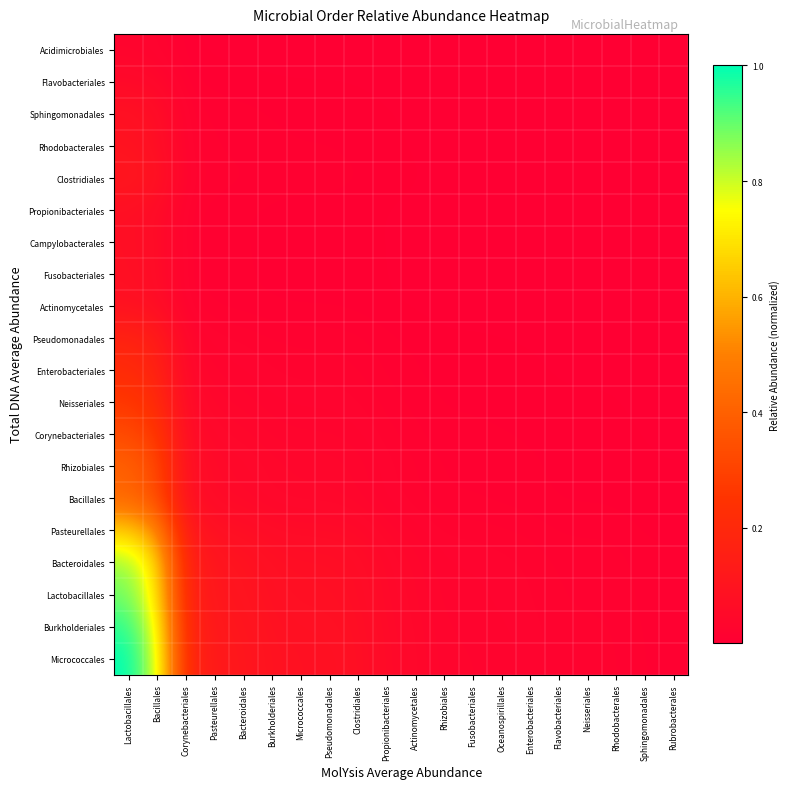

How many data points does each series have?

20